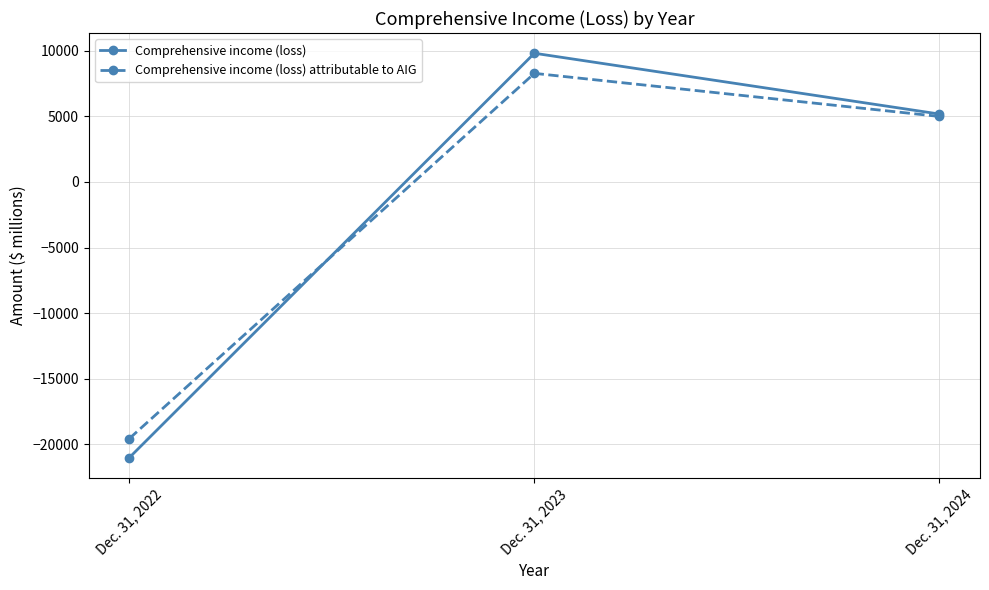

Rank the series at Dec. 31, 2022 from lowest to highest value.

Comprehensive income (loss), Comprehensive income (loss) attributable to AIG